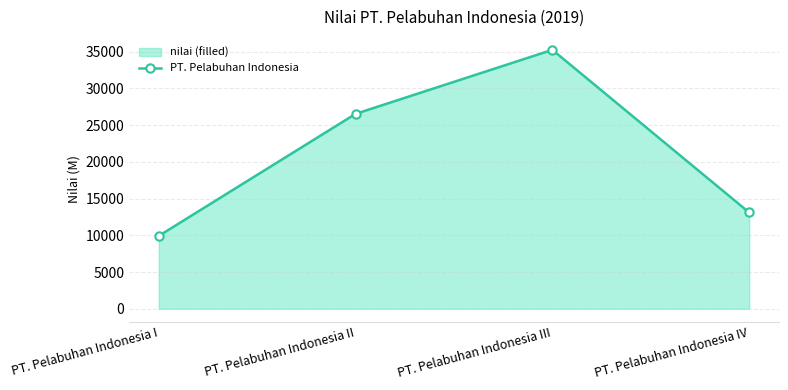

True or false: the data has more than 0 interior local peaks.

True